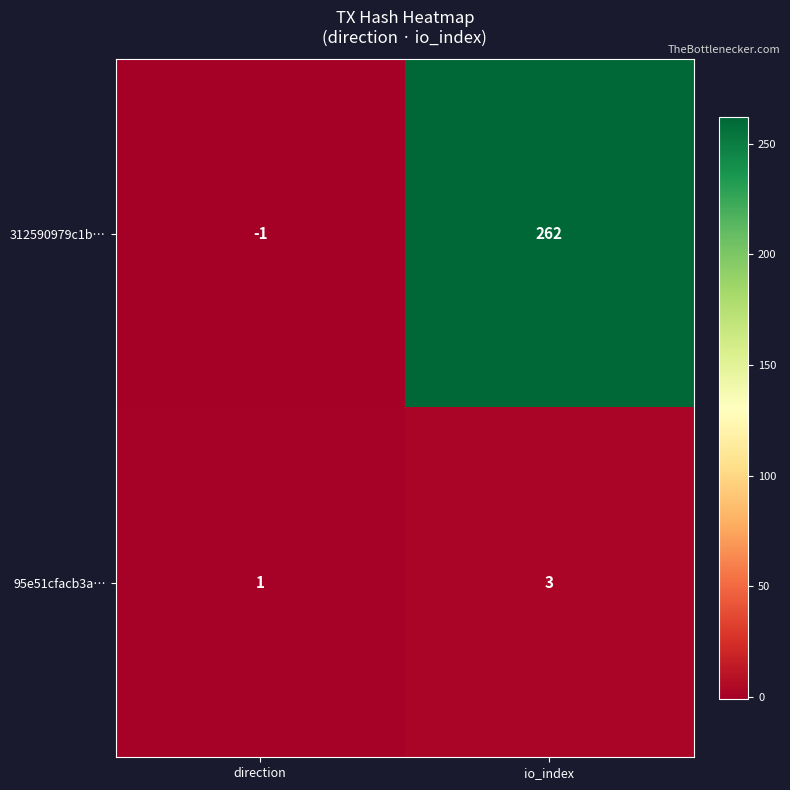

At which label is 312590979c1b… closest to 130?

direction